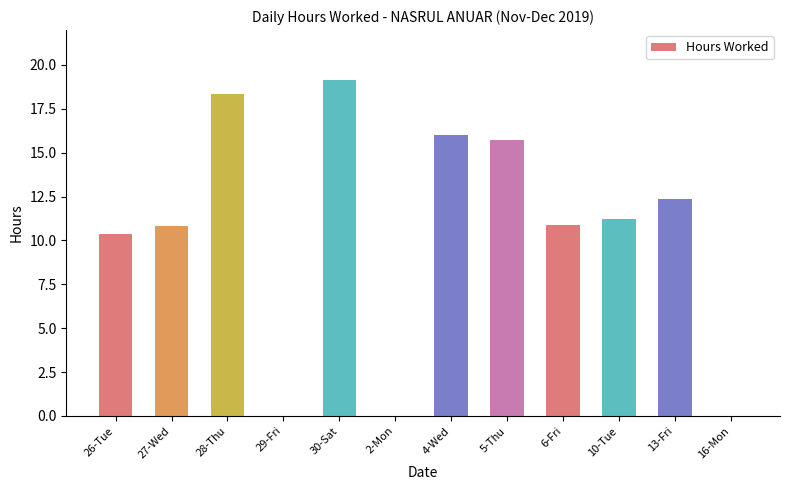

Count the number of data series in this chart.

1